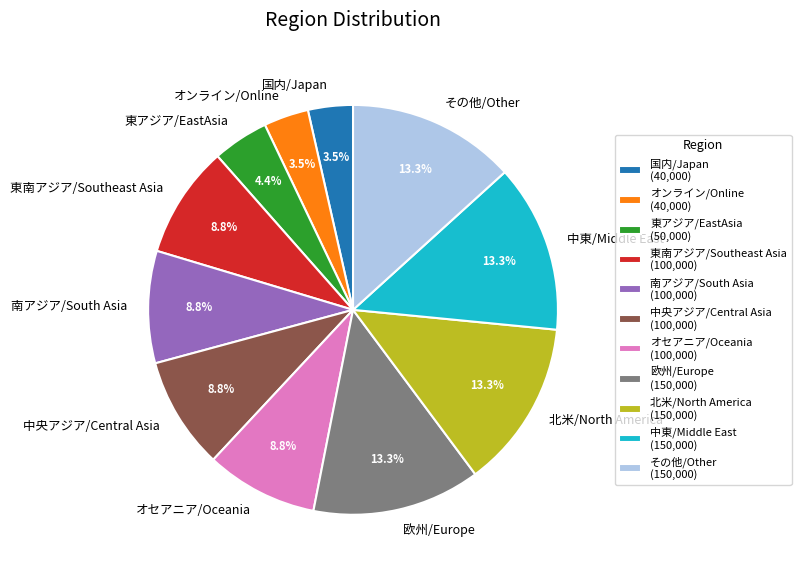

Does any single category account for the majority?

No